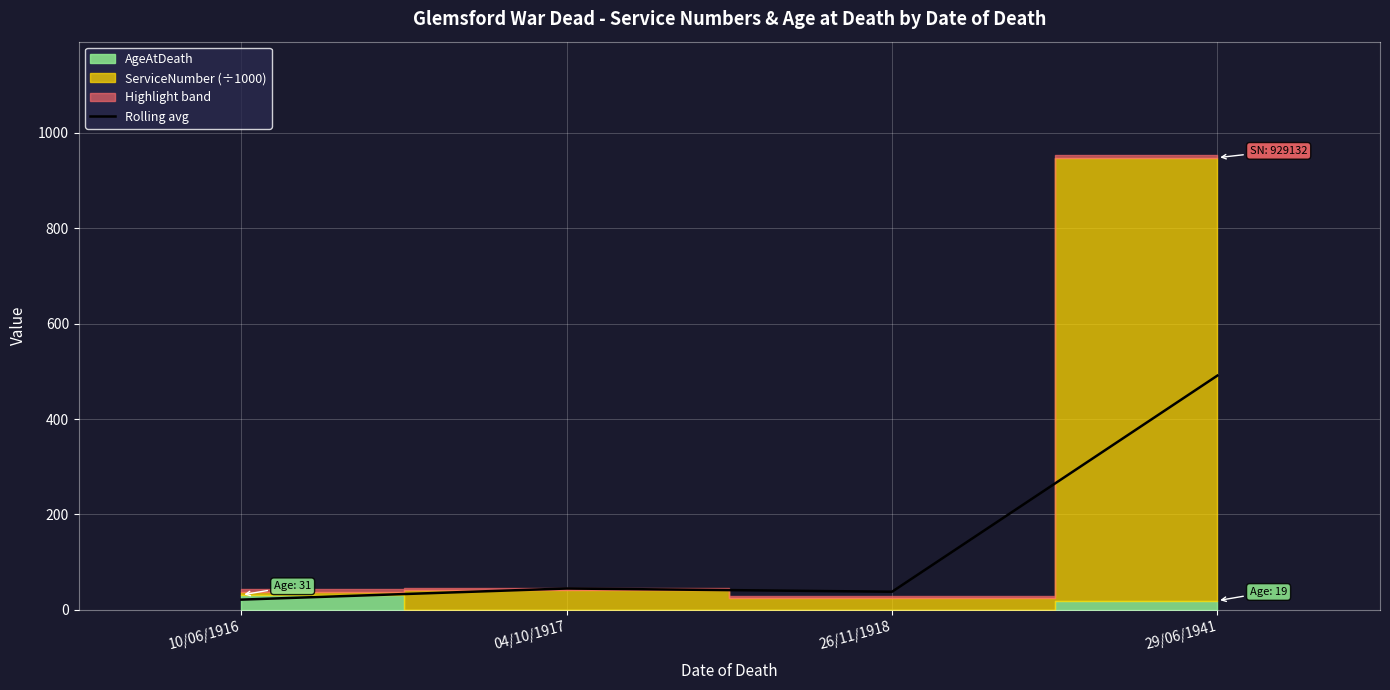

What is the difference between the values at 29/06/1941 and 26/11/1918?

453.3